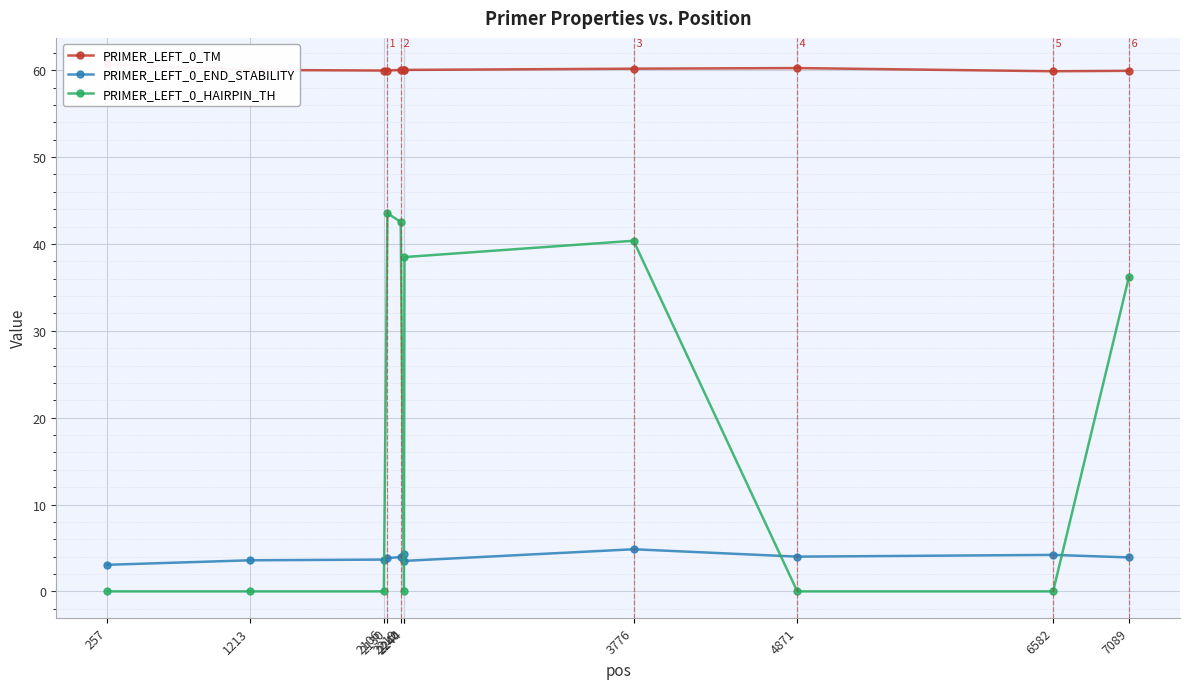

In PRIMER_LEFT_0_TM, how many points are lower than both neighbors (excluding endpoints)?

2